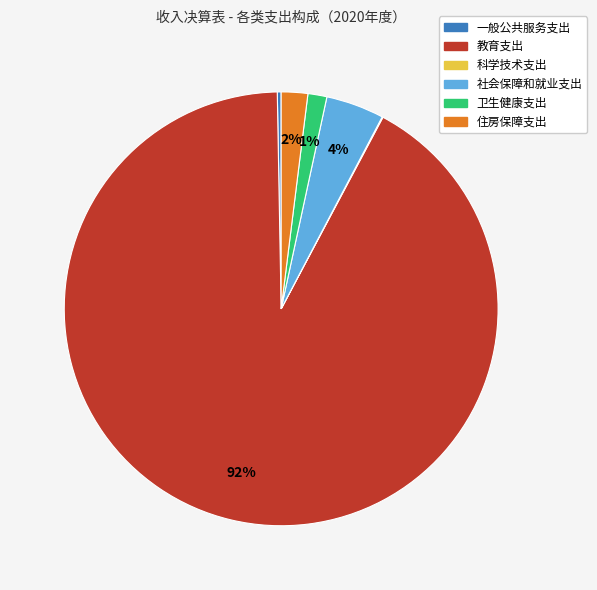

Between 卫生健康支出 and 社会保障和就业支出, which is larger?

社会保障和就业支出